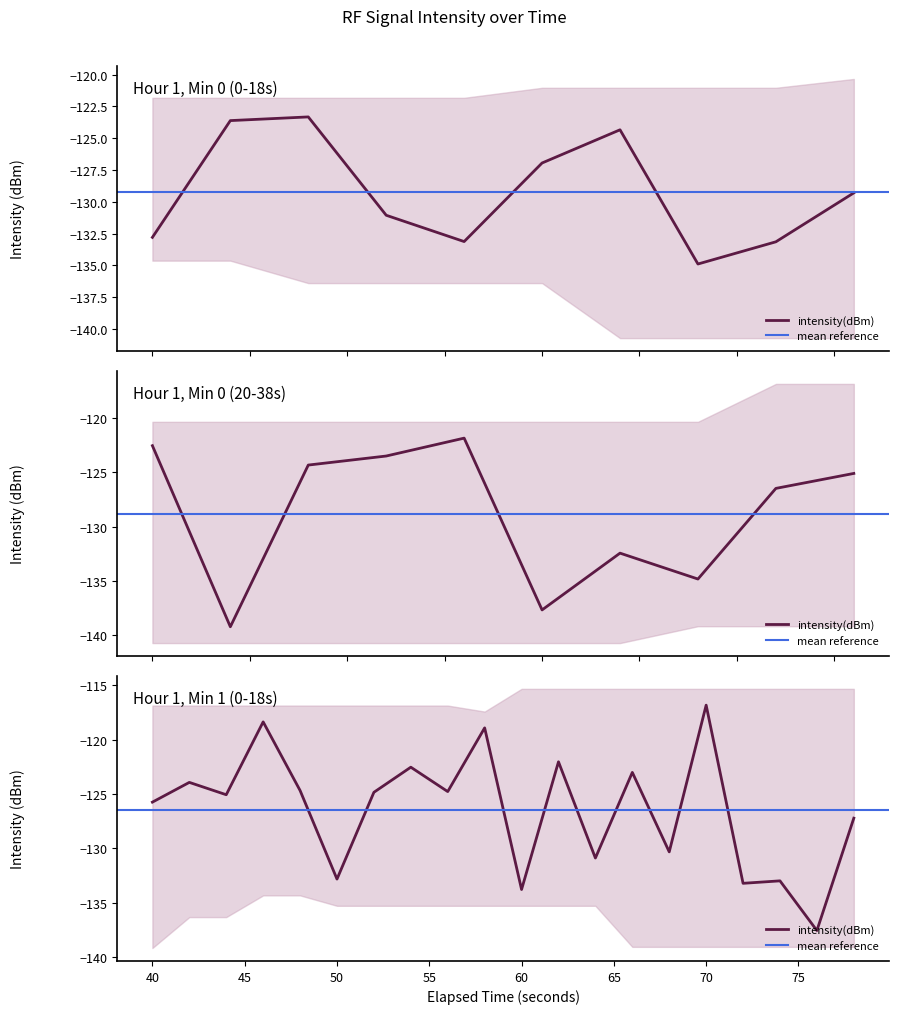

What is the smallest value displayed?

-139.2